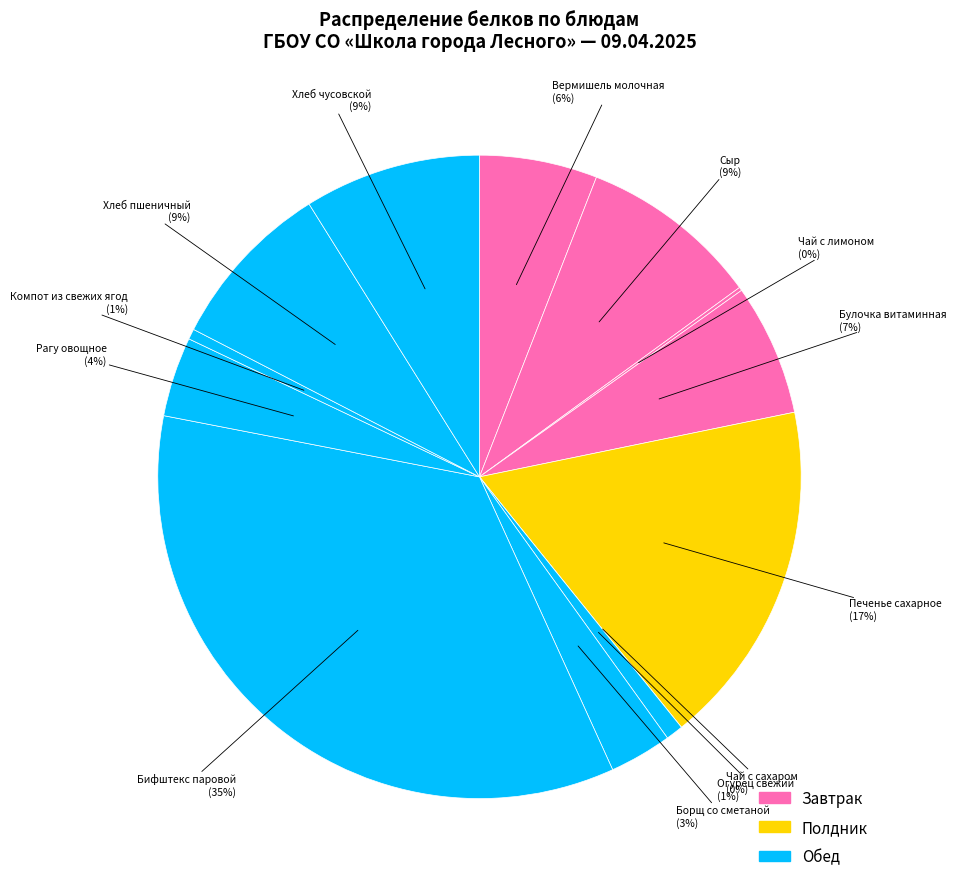

How many segments does this pie chart have?

13